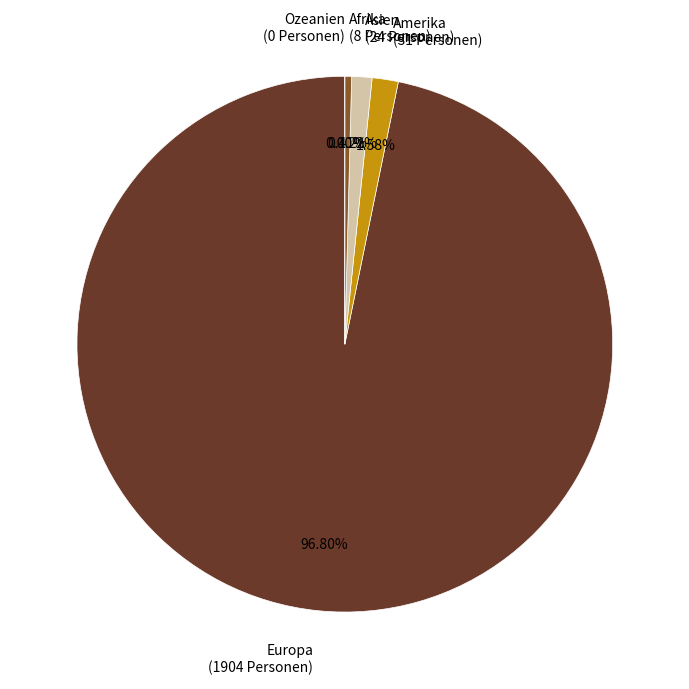

Does any single category account for the majority?

Yes